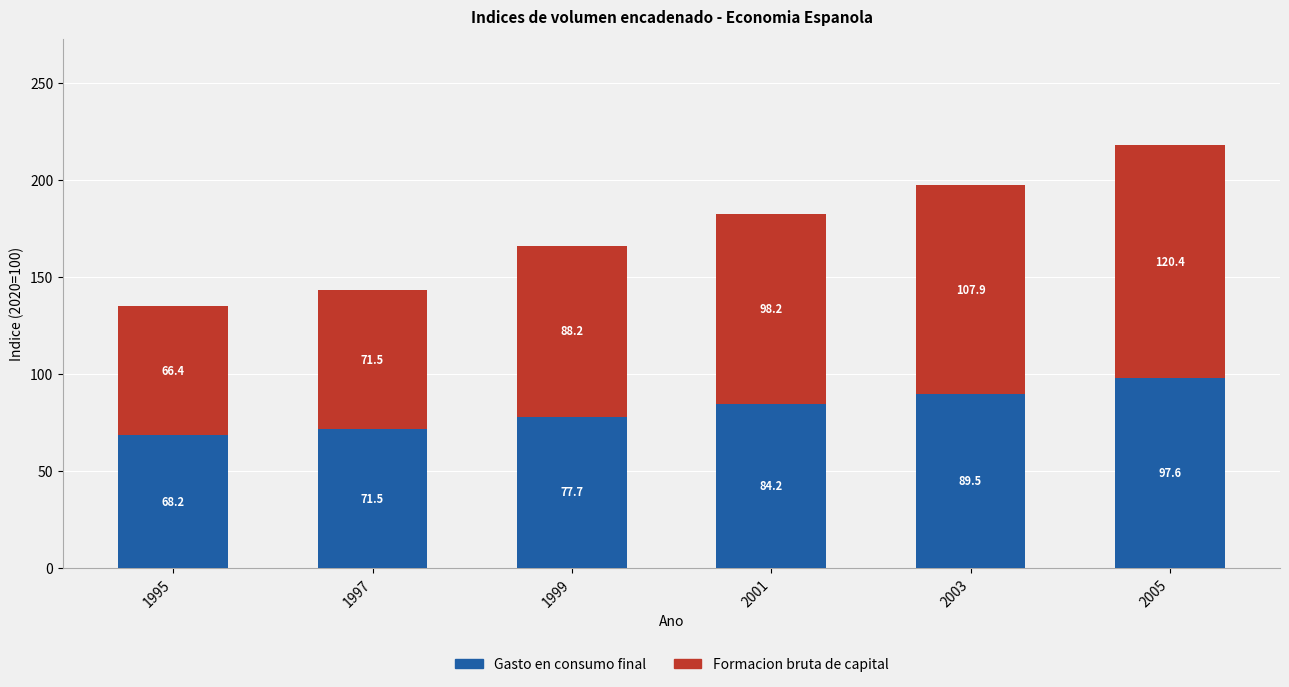

What is the value of the Gasto en consumo final bar at the 3rd from the left?

77.7